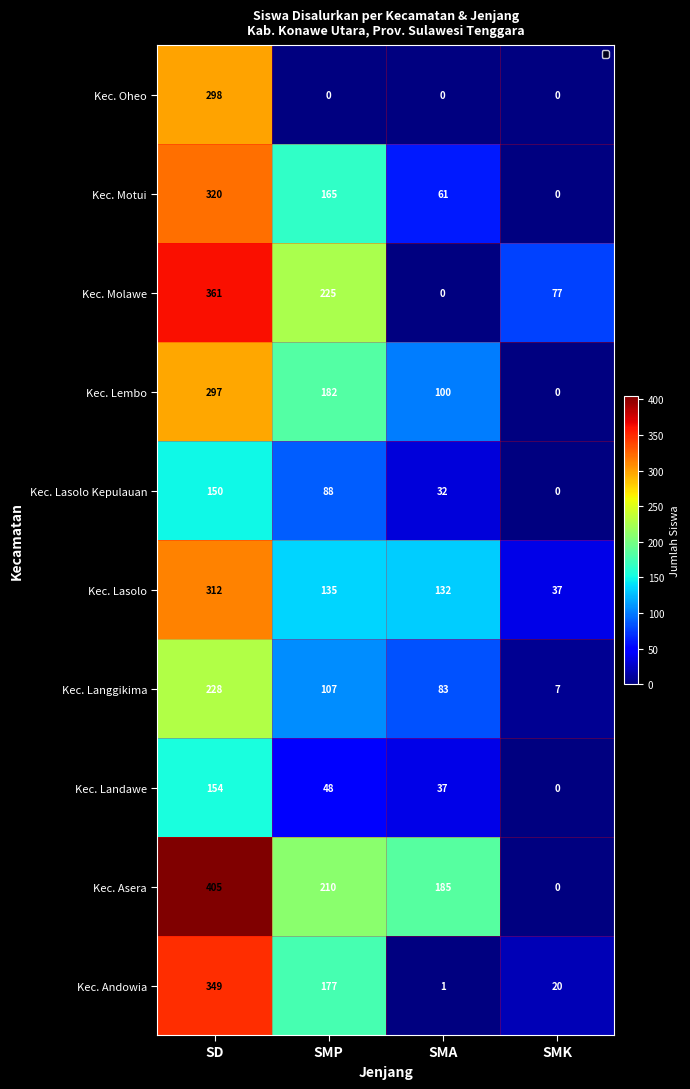

Between SD and SMA, which series saw the biggest shift?

Kec. Molawe